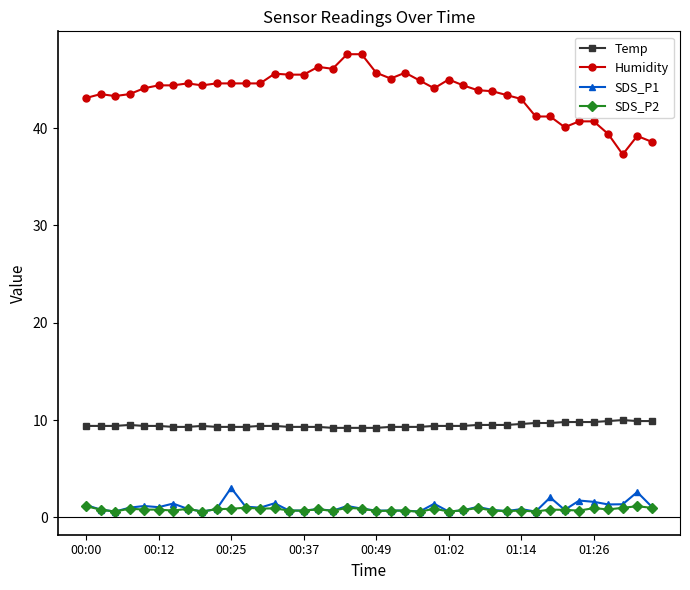

True or false: SDS_P2 and Temp cross at least once.

False